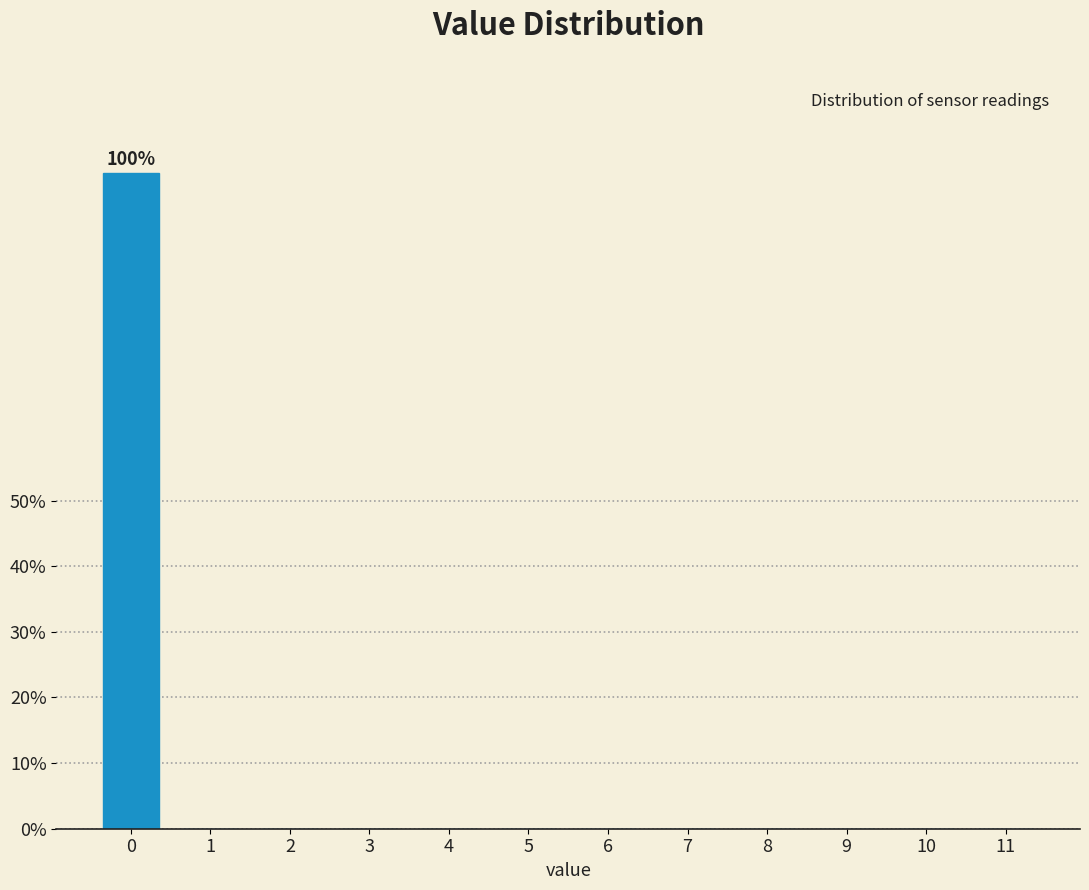

Reading left to right, extract all data points from this chart.

0=100	1=0	2=0	3=0	4=0	5=0	6=0	7=0	8=0	9=0	10=0	11=0